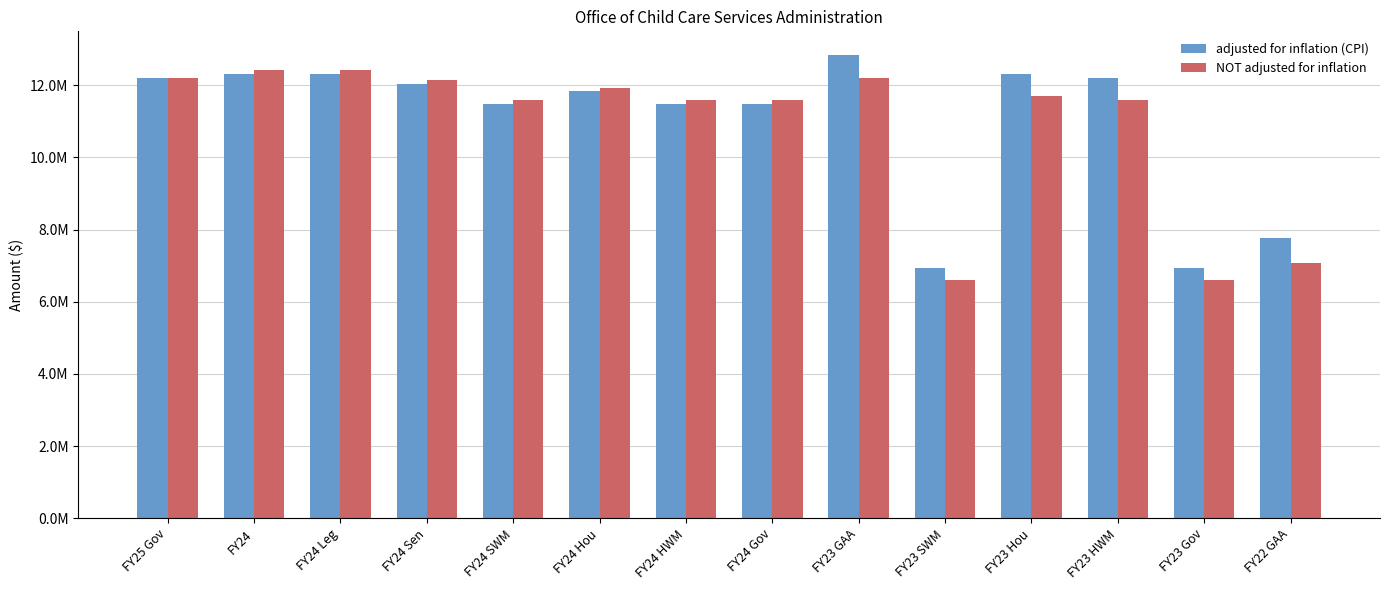

What are all the series names shown in the legend?

adjusted for inflation (CPI), NOT adjusted for inflation